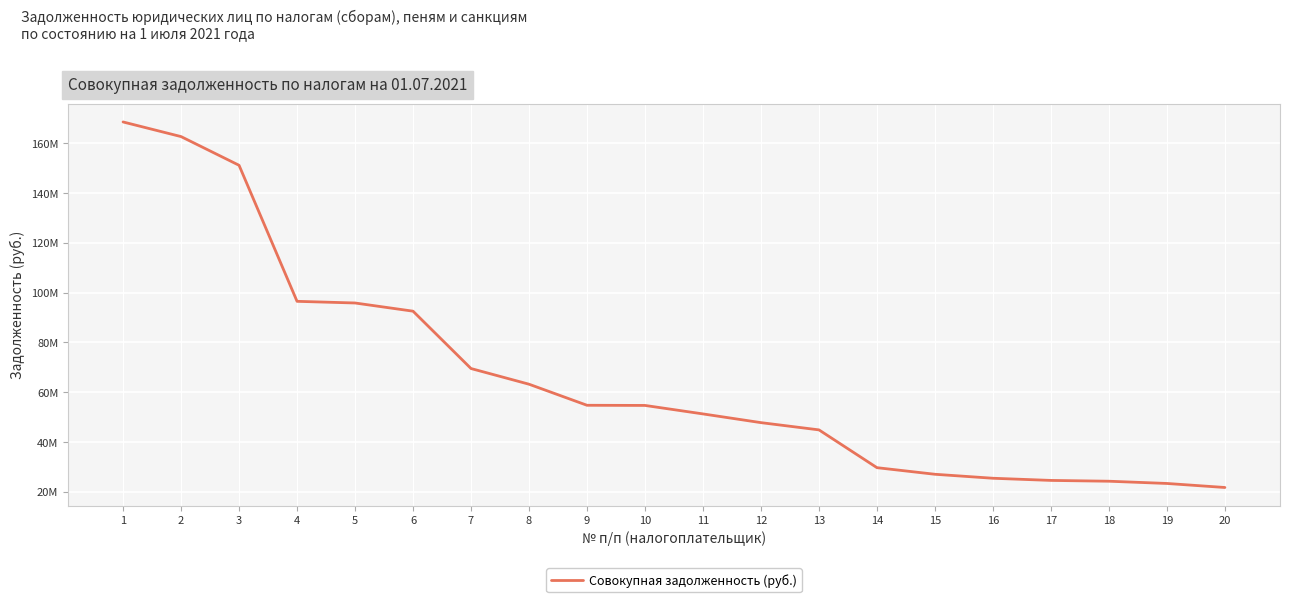

Does the chart have visible grid lines?

Yes